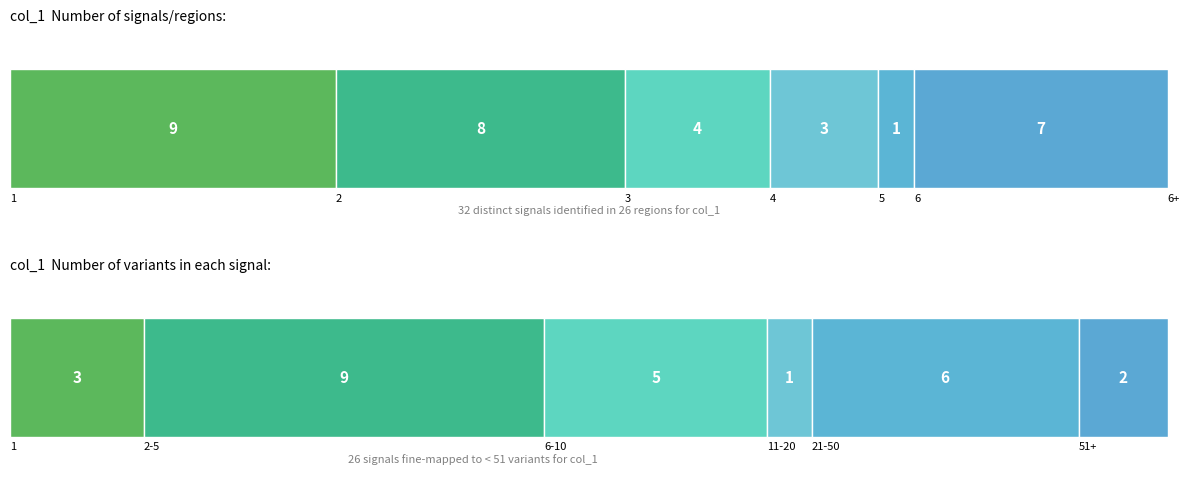

At which category is the sum across all series the highest?

8